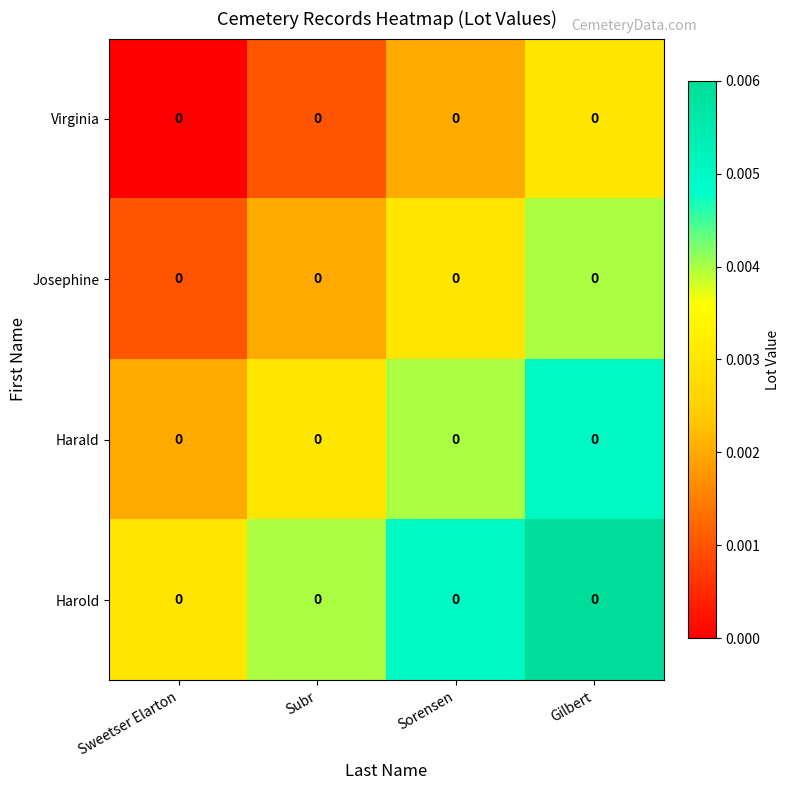

At which category is the sum across all series the highest?

Gilbert